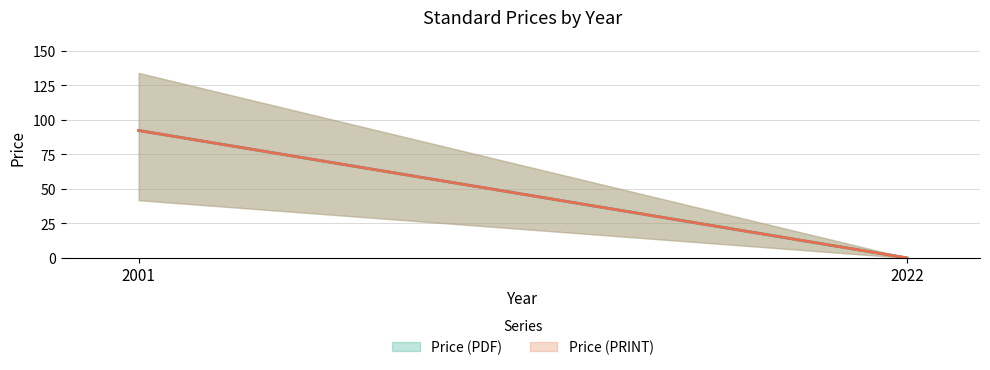

True or false: Price (PRINT) and Price (PDF) cross at least once.

False